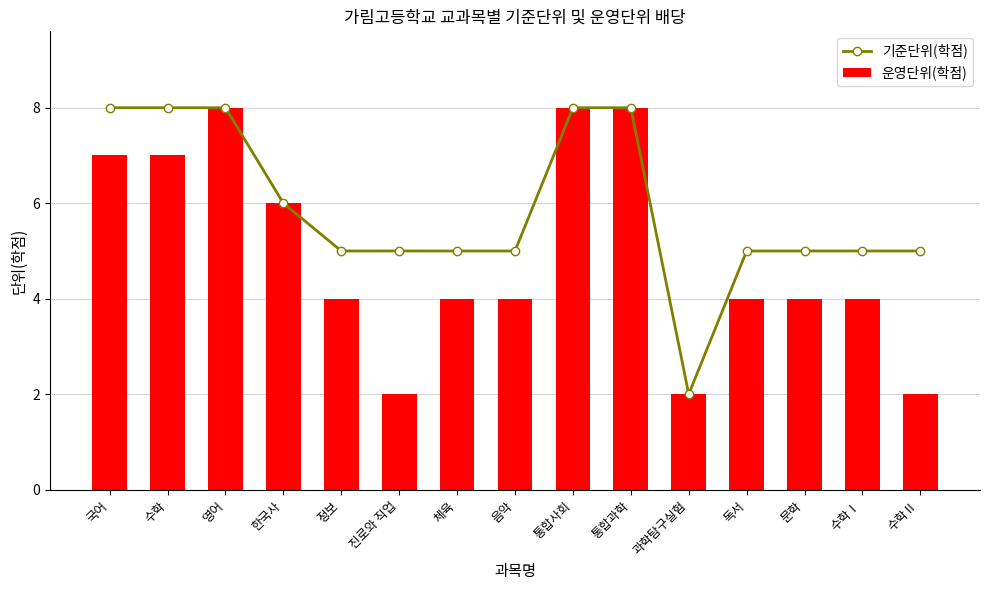

At which label does 기준단위(학점) reach its minimum?

과학탐구실험